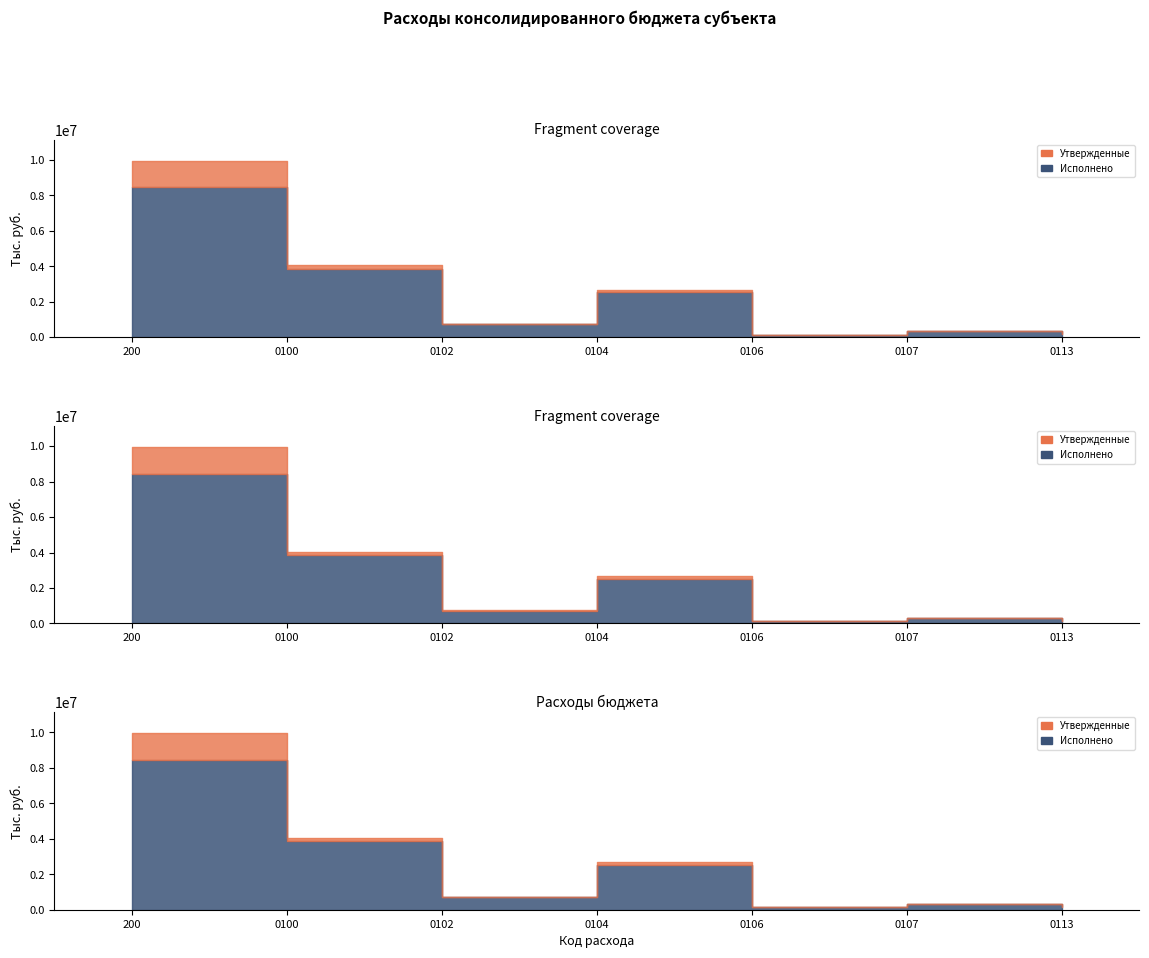

What is the approximate value of Исполнено at 0106?

130022.0